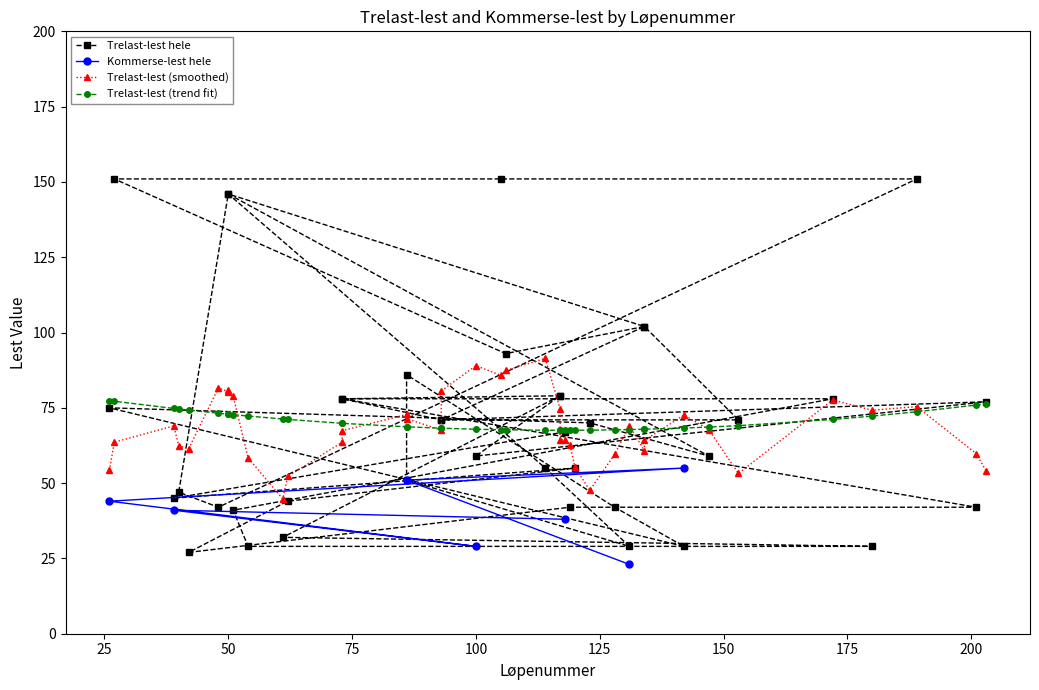

What is the difference between the maximum and minimum values?

124